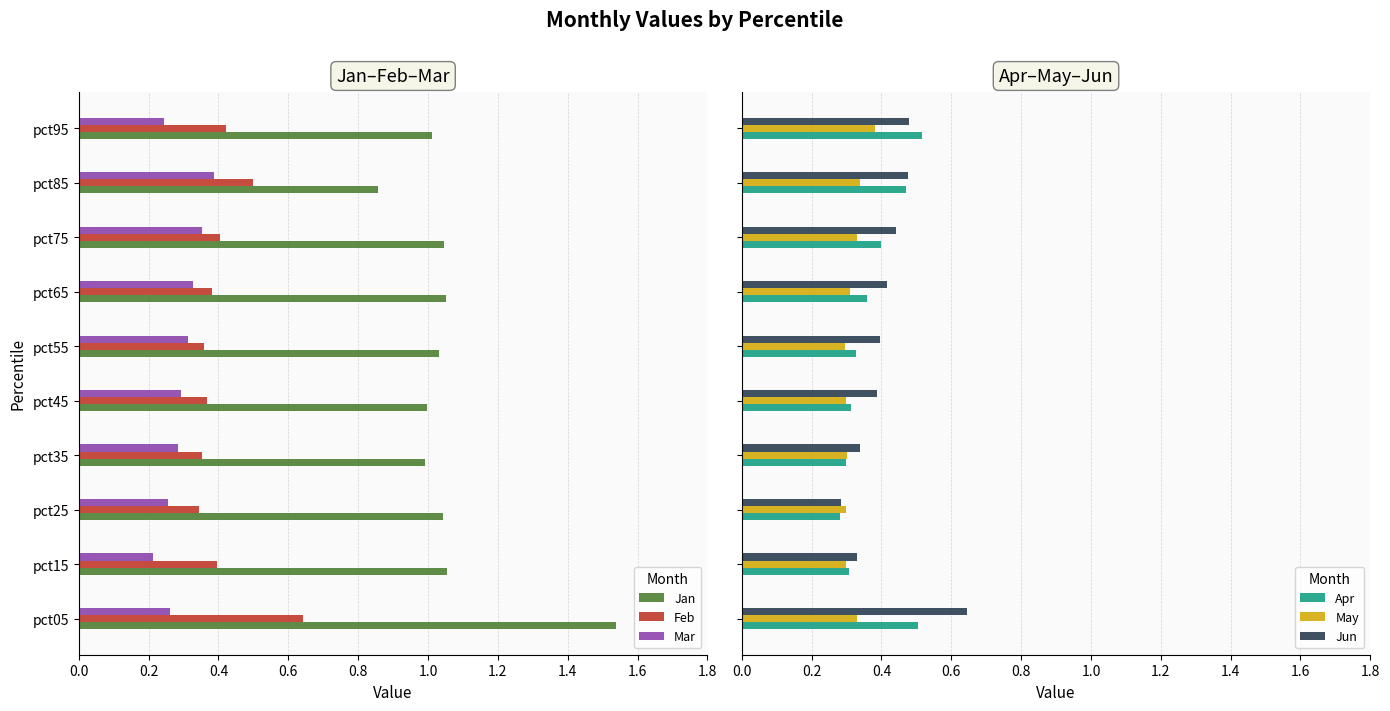

What are all the series names shown in the legend?

Jan, Feb, Mar, Apr, May, Jun